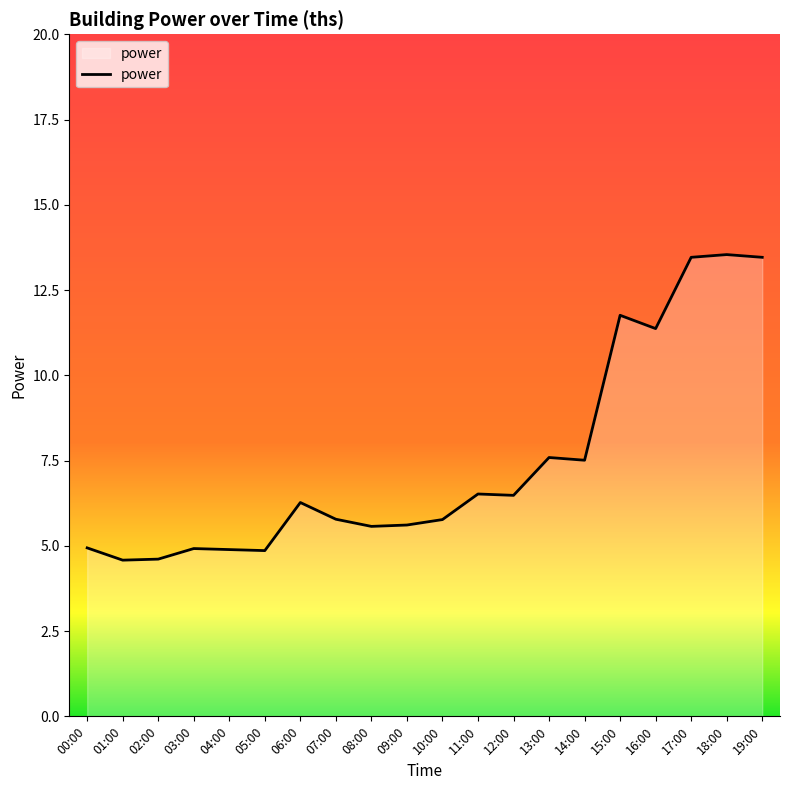

What position from the right is 15:00?

5